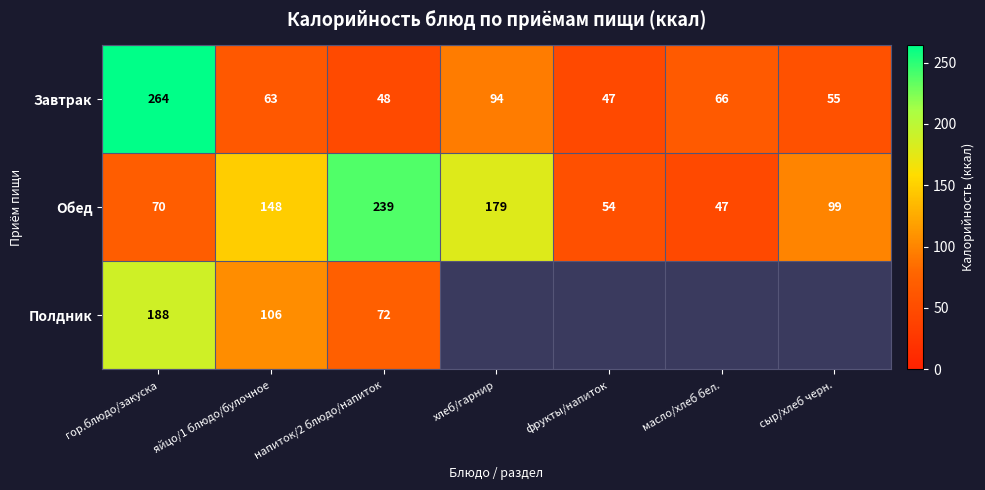

Which series changed the most between гор.блюдо/закуска and яйцо/1 блюдо/булочное?

Завтрак